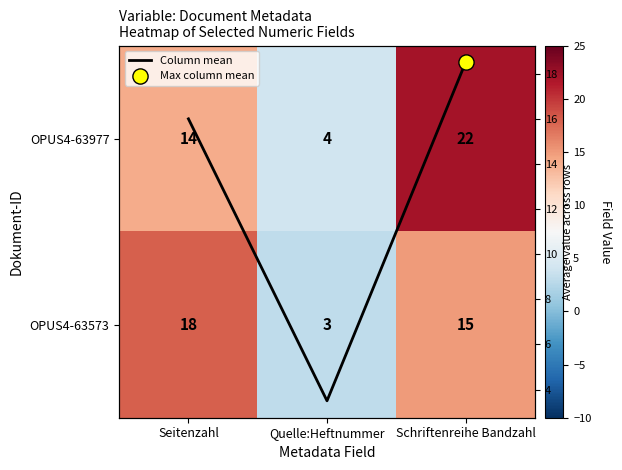

What is the total value across all series at Schriftenreihe Bandzahl?

55.5